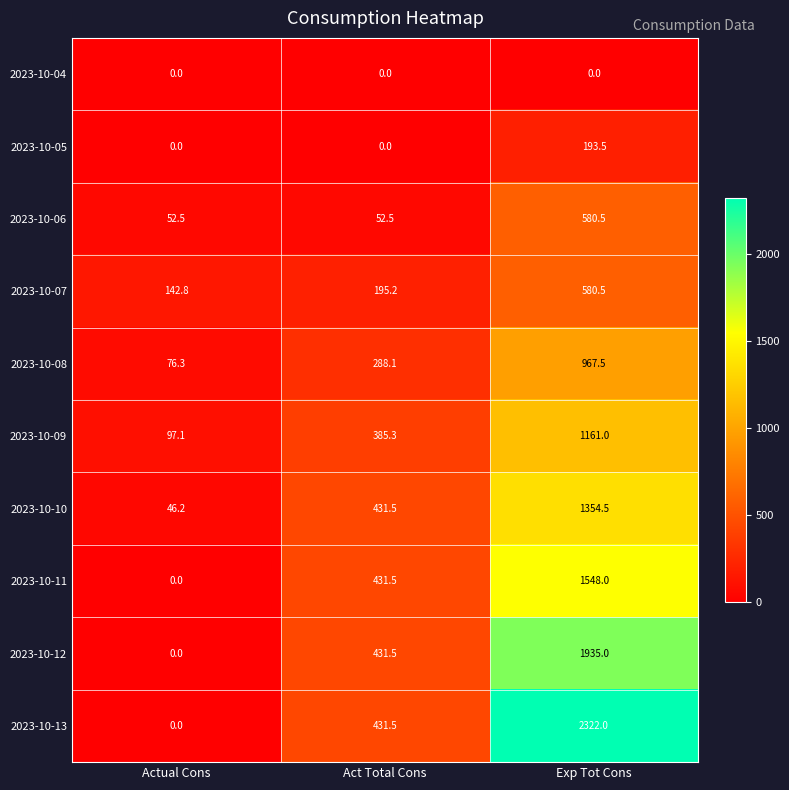

At which label does 2023-10-12 first exceed 431?

Act Total Cons